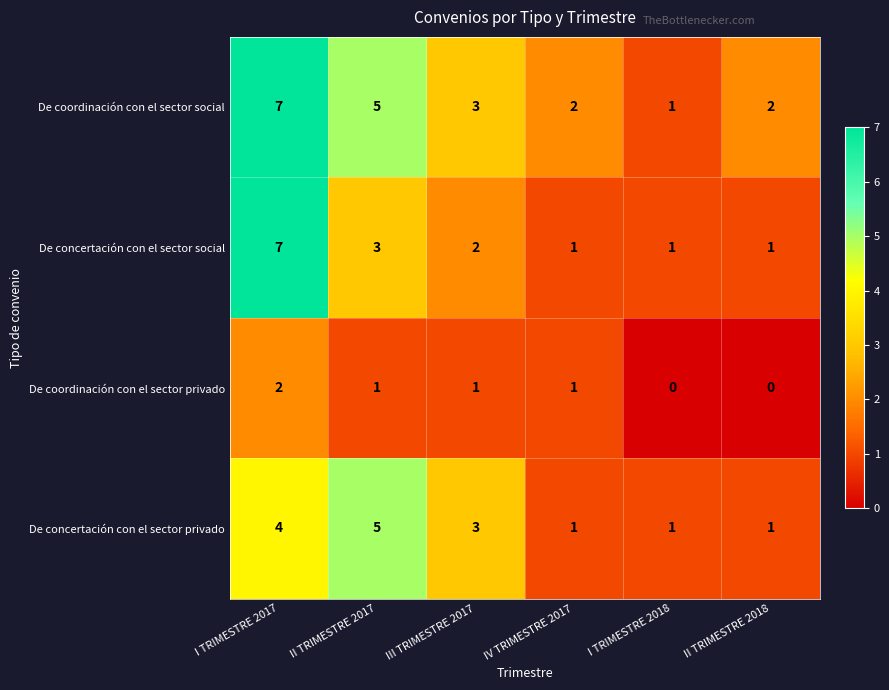

Reading left to right, transcribe all the data shown in this chart.

De coordinación con el sector social: 7	5	3	2	1	2
De concertación con el sector social: 7	3	2	1	1	1
De coordinación con el sector privado: 2	1	1	1	0	0
De concertación con el sector privado: 4	5	3	1	1	1